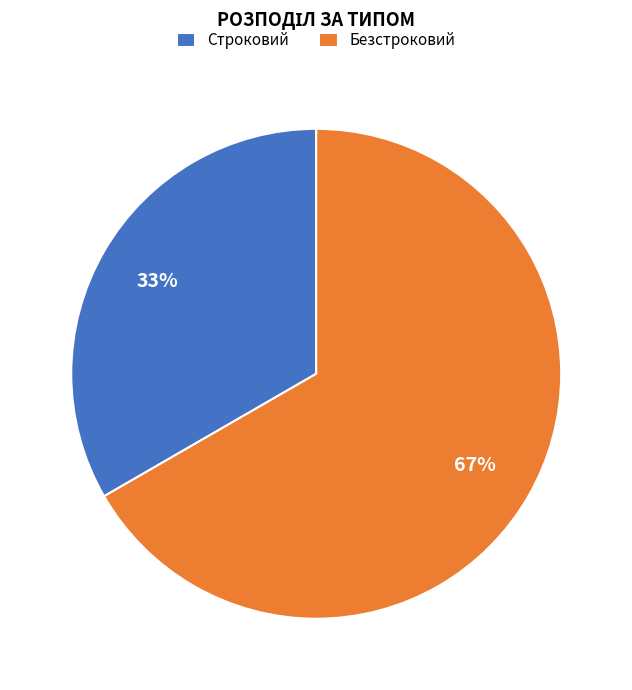

What is the ratio of the value at Строковий to the value at Безстроковий?

0.5